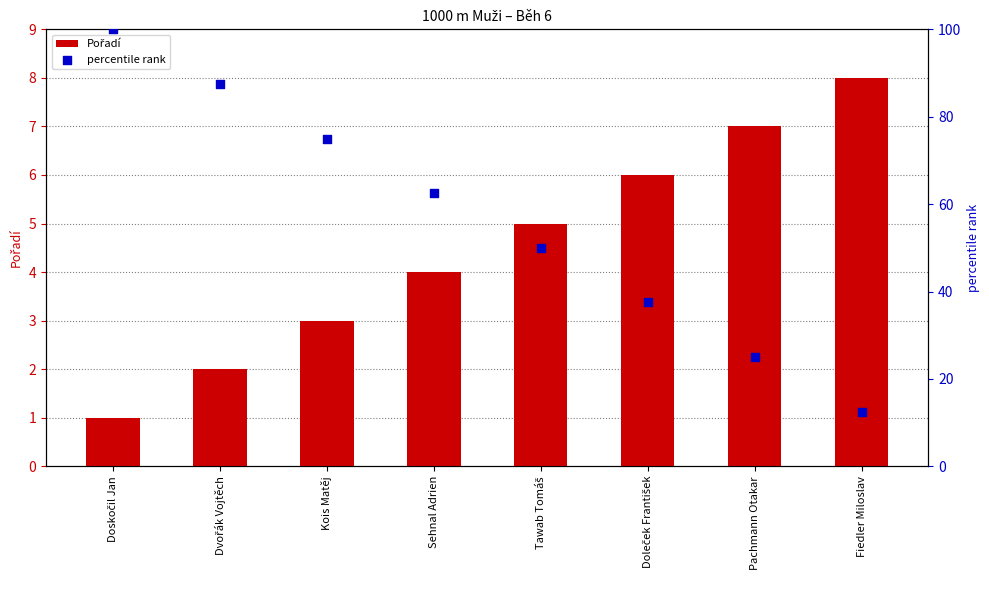

What is the total value across all series at Tawab Tomáš?

55.0